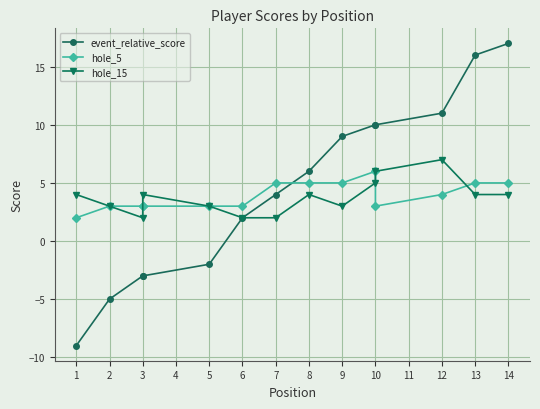

List the series in order of their overall mean, highest first.

event_relative_score, hole_5, hole_15